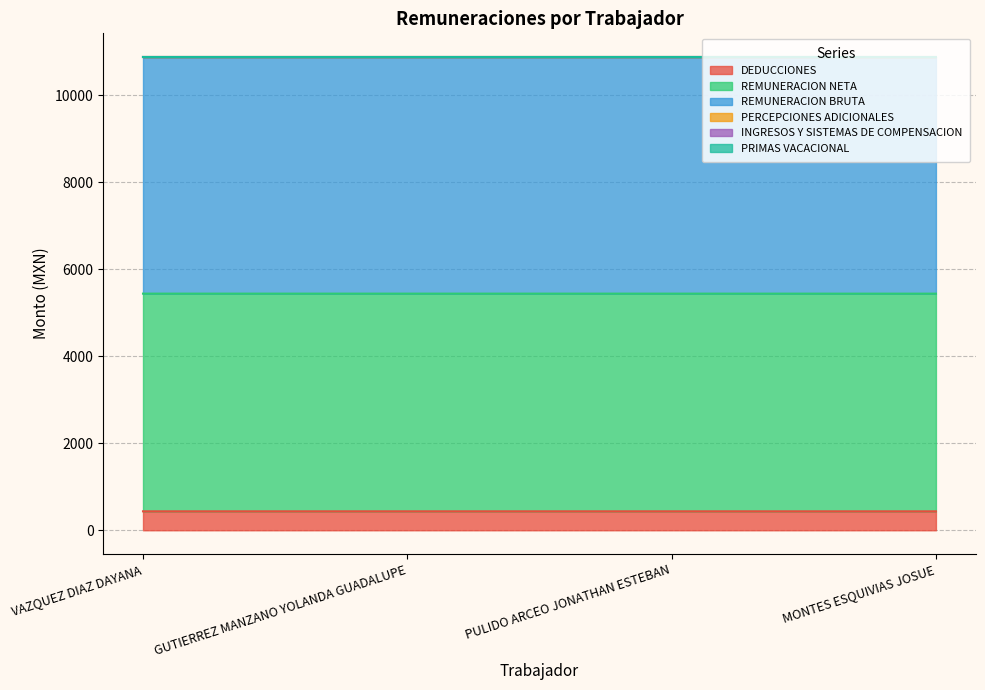

True or false: PERCEPCIONES ADICIONALES and INGRESOS Y SISTEMAS DE COMPENSACION cross at least once.

False